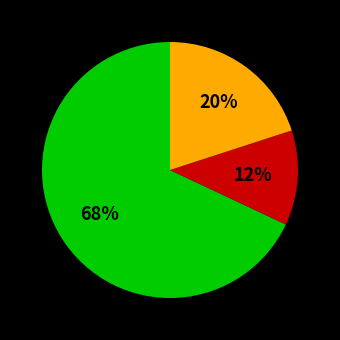

Is there a majority slice in this chart?

Yes